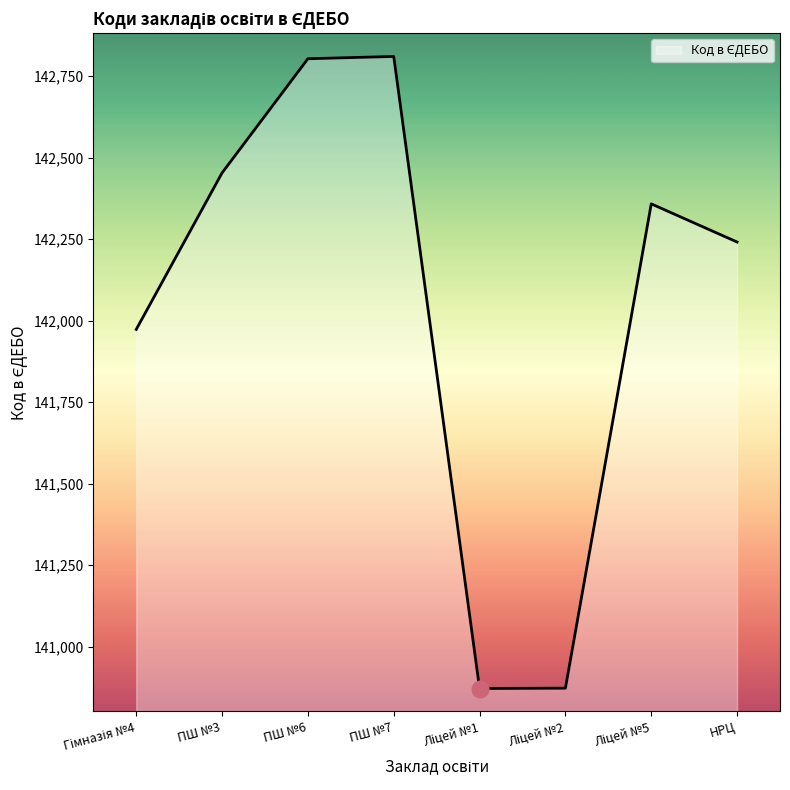

Where does the data first go above 142358?

ПШ №3